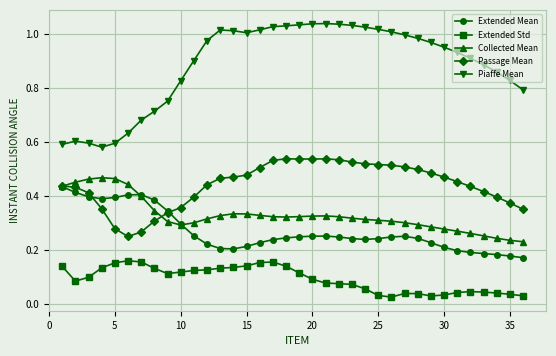

Which series has the widest spread of values?

Piaffe Mean